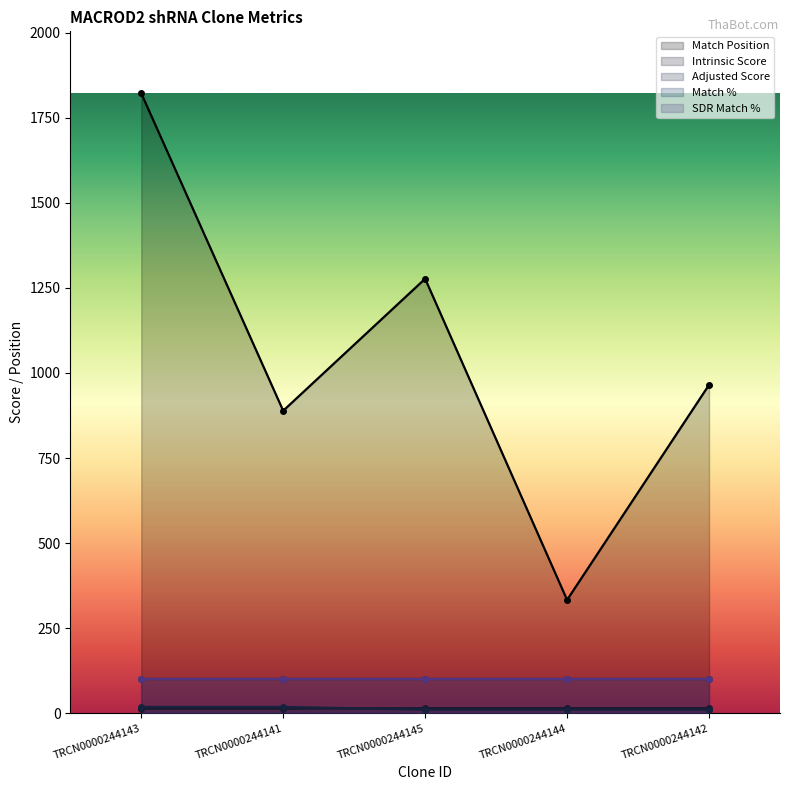

The value of Intrinsic Score at TRCN0000244144 is 15.0. True or false?

True